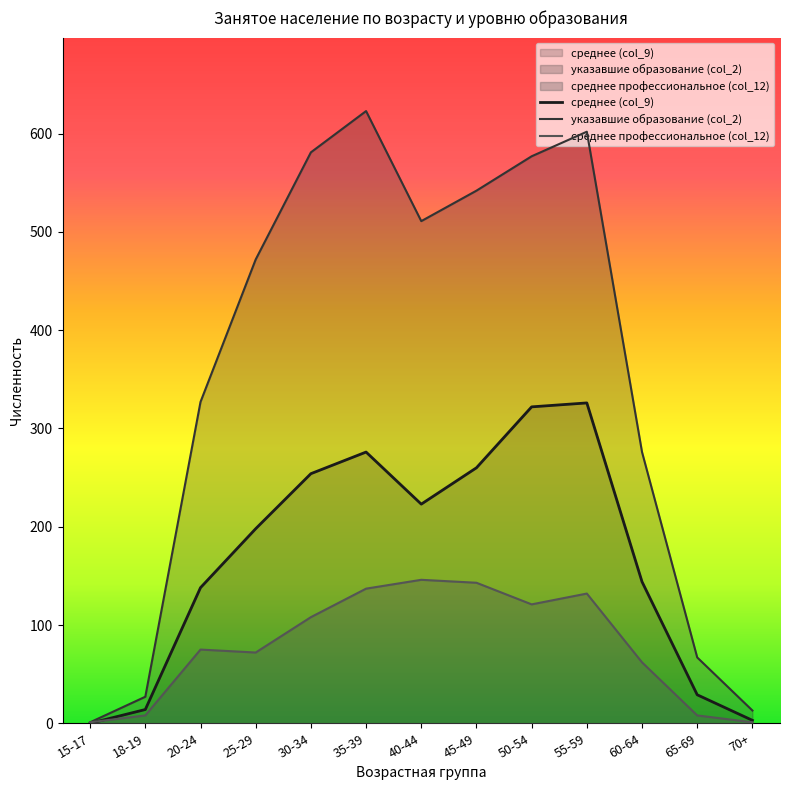

At which category is the sum across all series the highest?

55-59